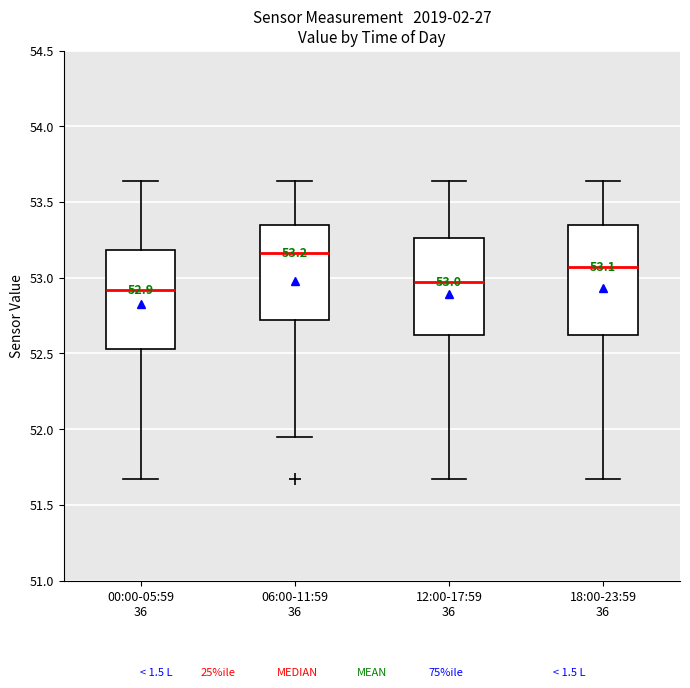

Which box is the tallest, from its lower edge to its upper edge?

18:00-23:59 36